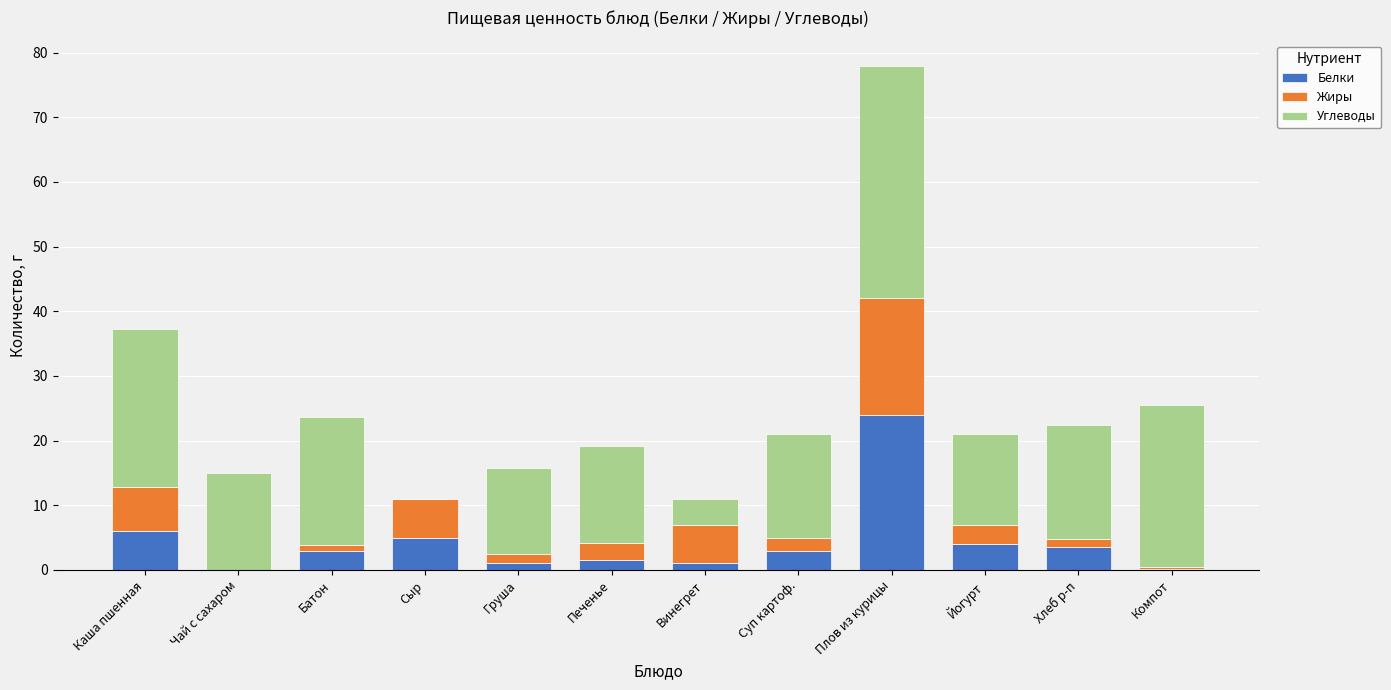

Which category has the highest value in the Белки series?

Плов из курицы